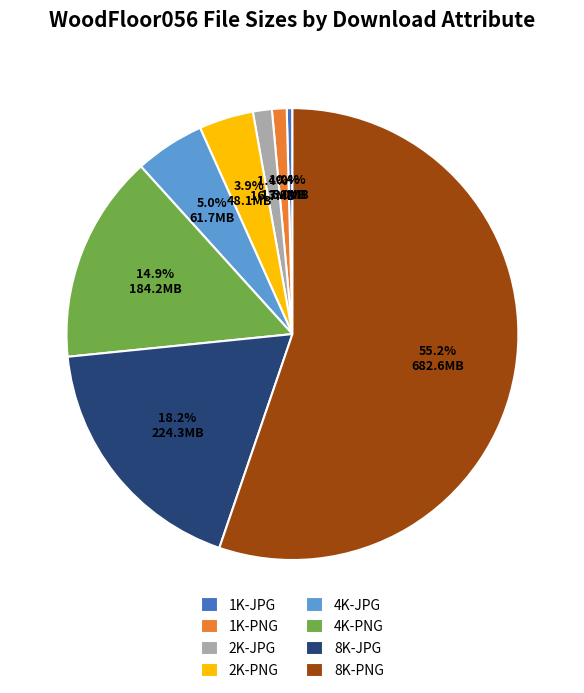

The 8K-PNG slice represents 49% of the pie. True or false?

False